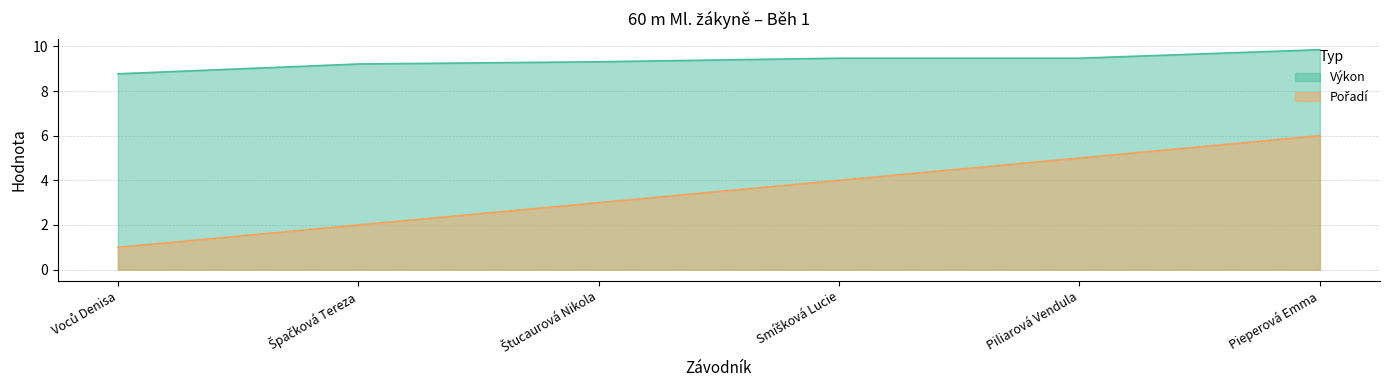

Reading right to left, extract all data points from this chart.

Výkon: 9.8	9.5	9.5	9.3	9.2	8.8
Pořadí: 6.0	5.0	4.0	3.0	2.0	1.0